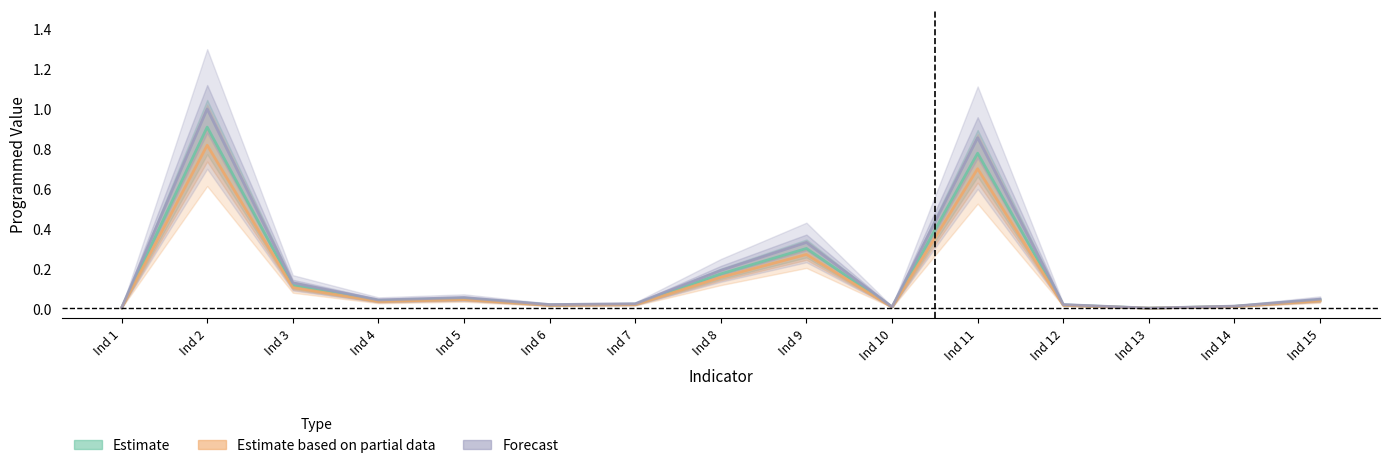

At Ind 6, list the series in order from largest to smallest.

Forecast, Estimate, Estimate based on partial data